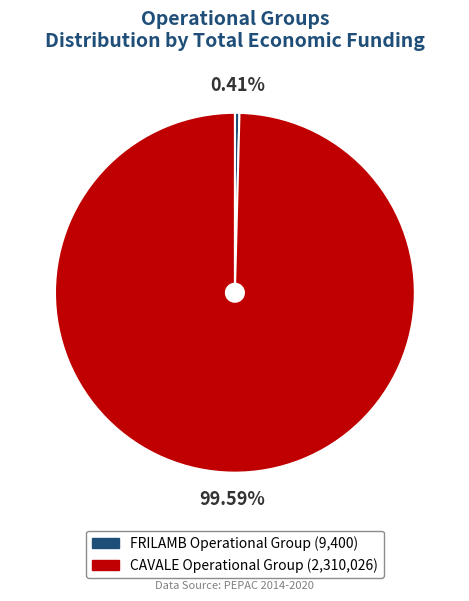

Is it true that FRILAMB Operational Group is 0% of the pie?

True